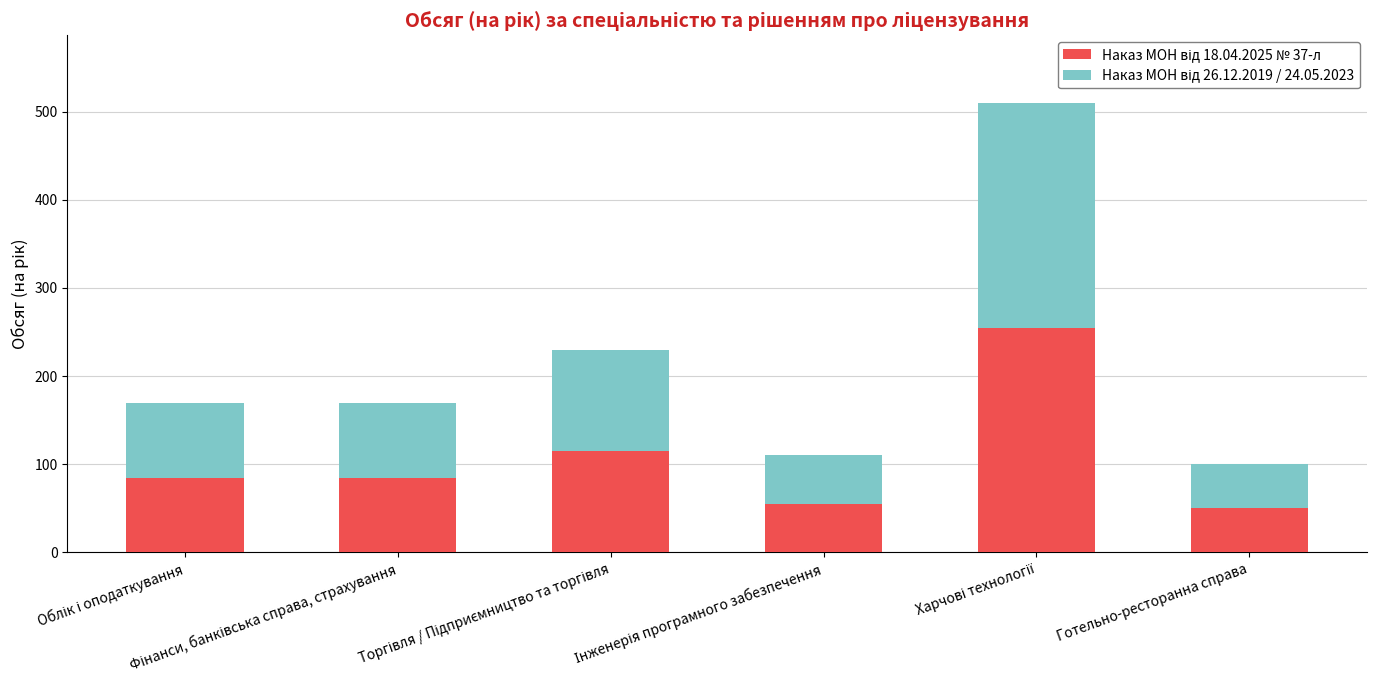

What is the difference between the maximum and minimum values in the Наказ МОН від 18.04.2025 № 37-л series?

205